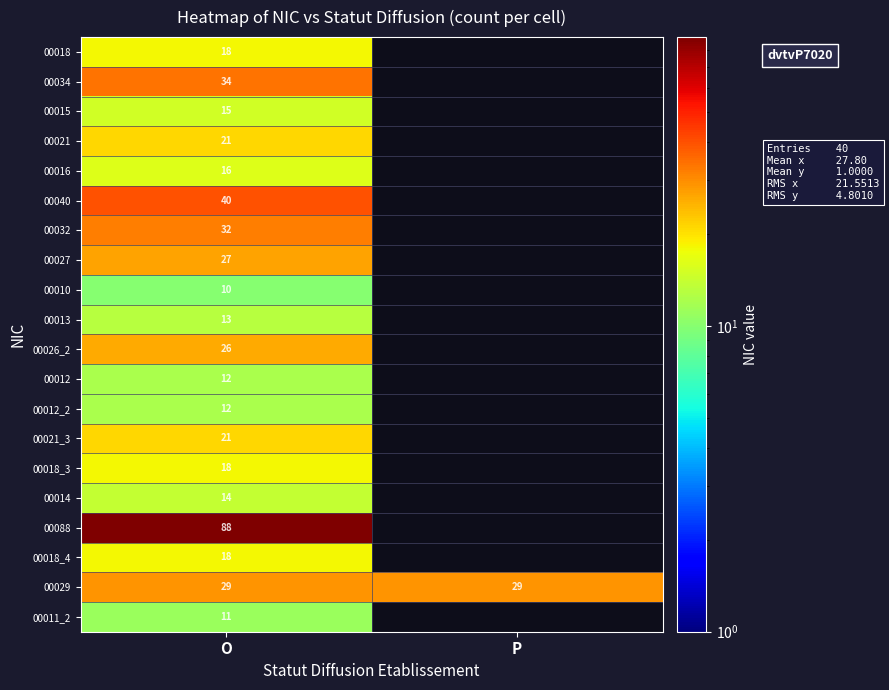

What is the sum of the 00029 values at P and O?

58